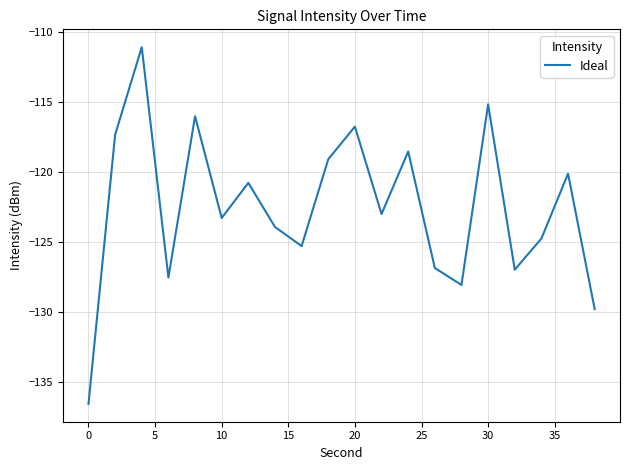

What is the greatest value displayed?

-111.1